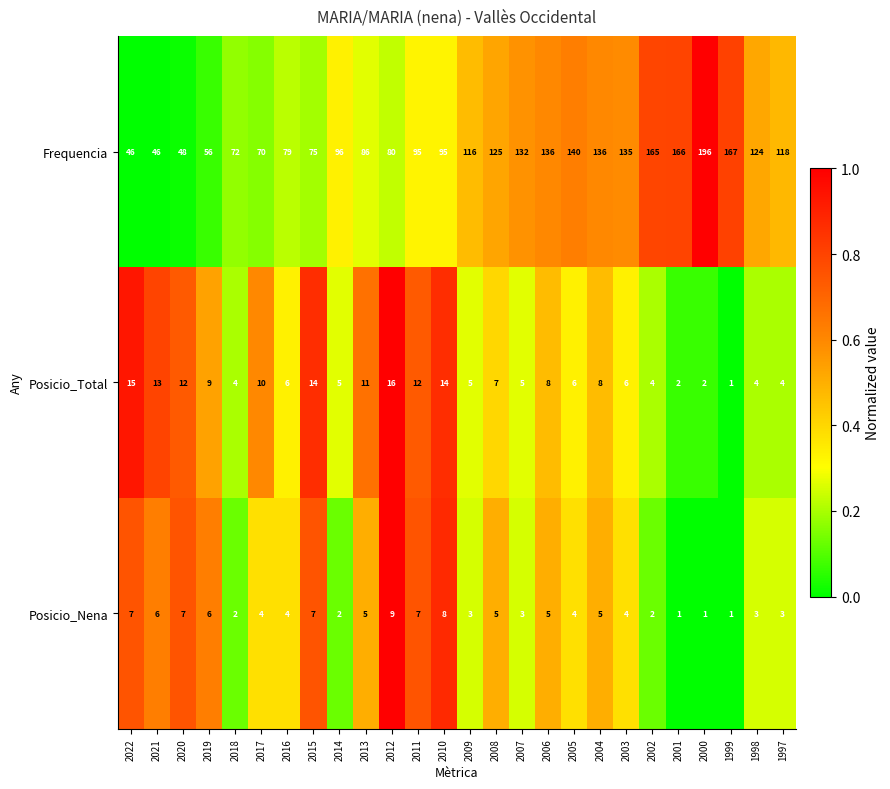

What is the difference between the second highest and second lowest values in the Posicio_Total series?

13